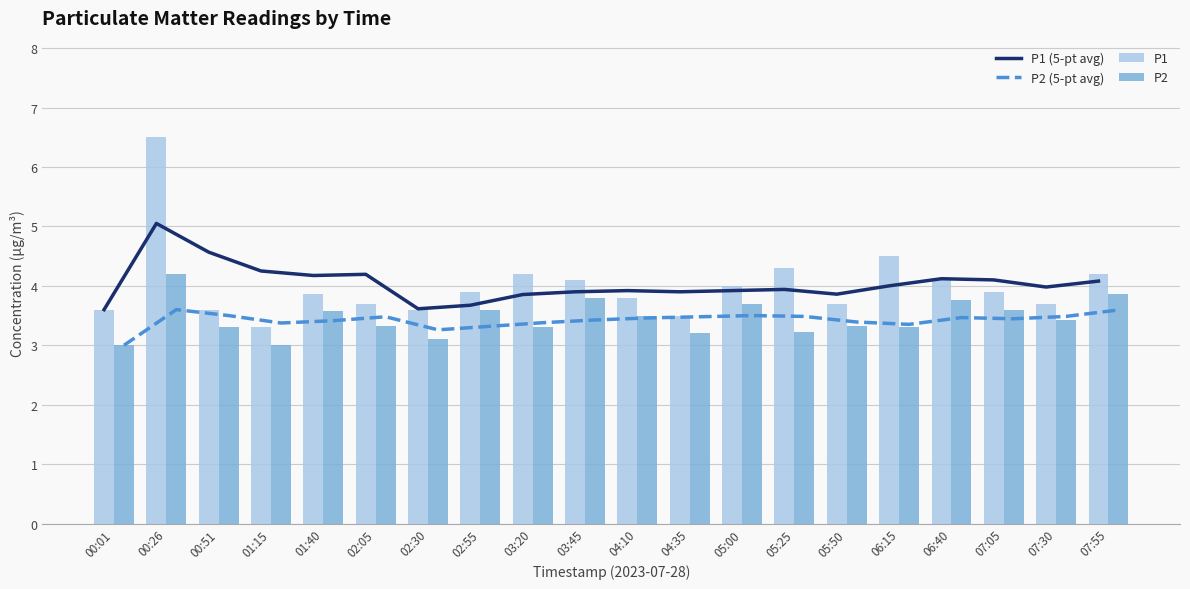

Reading right to left, extract all data points from this chart.

P1 (5-pt avg): 4.1	4.0	4.1	4.1	4.0	3.9	3.9	3.9	3.9	3.9	3.9	3.9	3.7	3.6	4.2	4.2	4.2	4.6	5.0	3.6
P2 (5-pt avg): 3.6	3.5	3.4	3.5	3.4	3.4	3.5	3.5	3.5	3.5	3.4	3.4	3.3	3.3	3.5	3.4	3.4	3.5	3.6	3.0
P1: 4.2	3.7	3.9	4.1	4.5	3.7	4.3	4.0	3.5	3.8	4.1	4.2	3.9	3.6	3.7	3.9	3.3	3.6	6.5	3.6
P2: 3.9	3.4	3.6	3.8	3.3	3.3	3.2	3.7	3.2	3.5	3.8	3.3	3.6	3.1	3.3	3.6	3.0	3.3	4.2	3.0